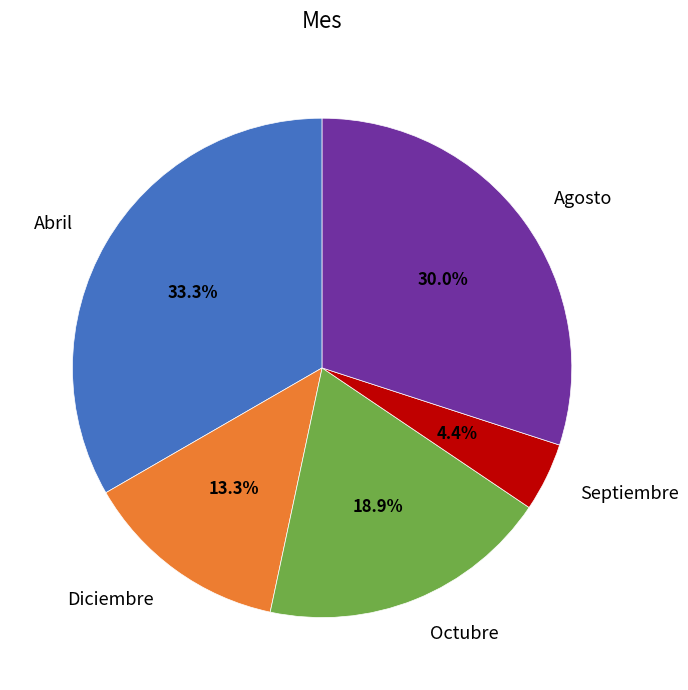

Rank the categories by value from highest to lowest.

Abril, Agosto, Octubre, Diciembre, Septiembre